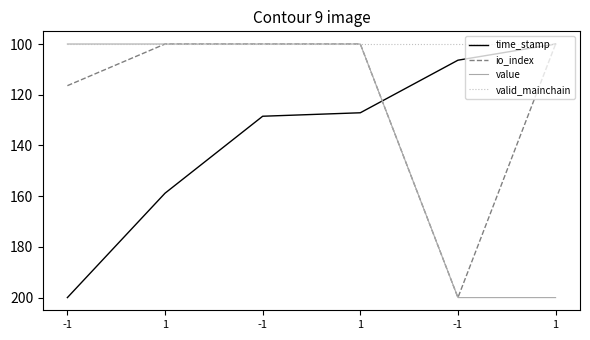

How many times do value and io_index cross each other?

1